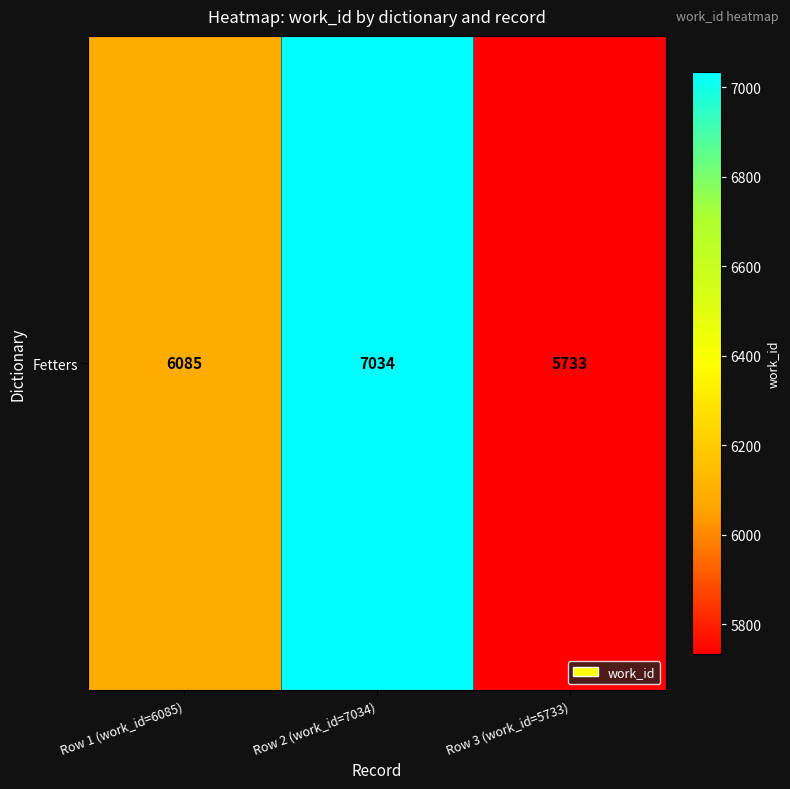

What is the difference between the values at Row 1 (work_id=6085) and Row 2 (work_id=7034)?

949